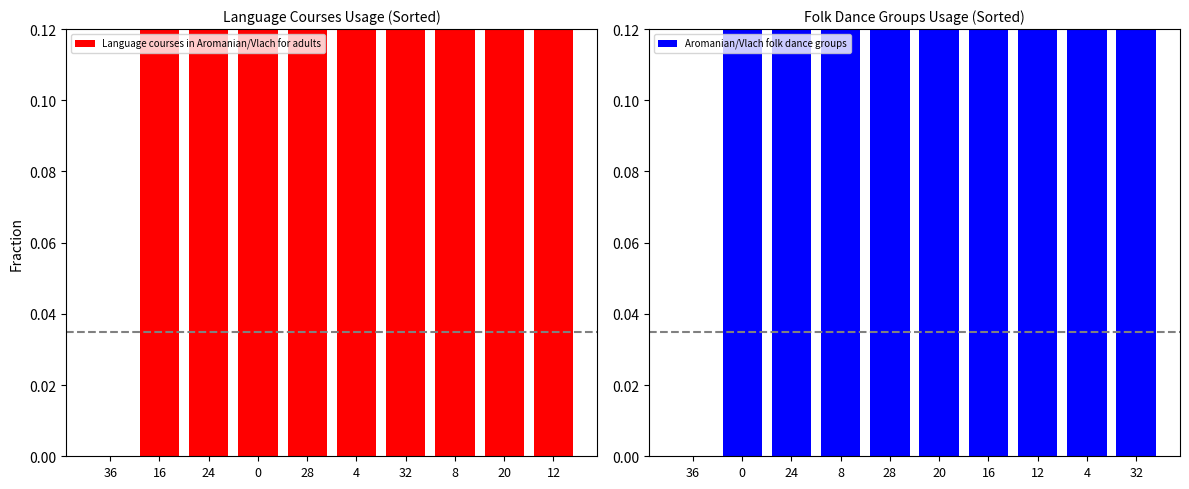

At how many categories does at least one series exceed 0?

9